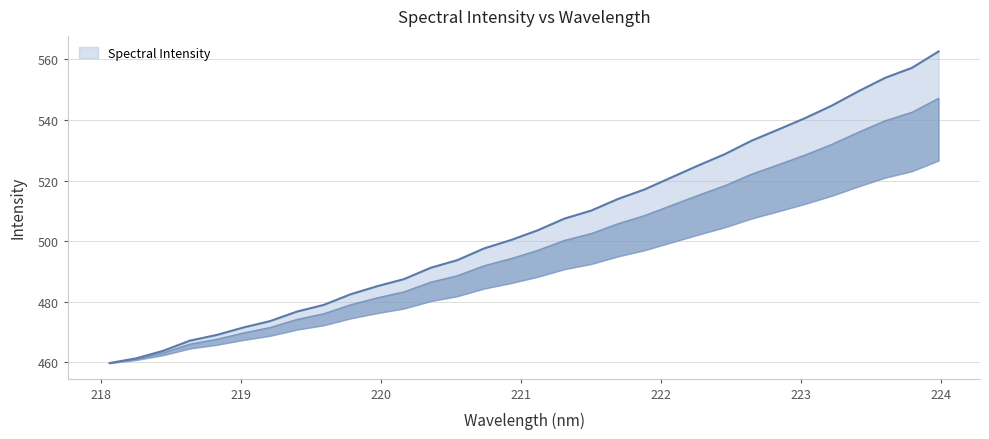

What value does the data have at 219.2067?

473.6